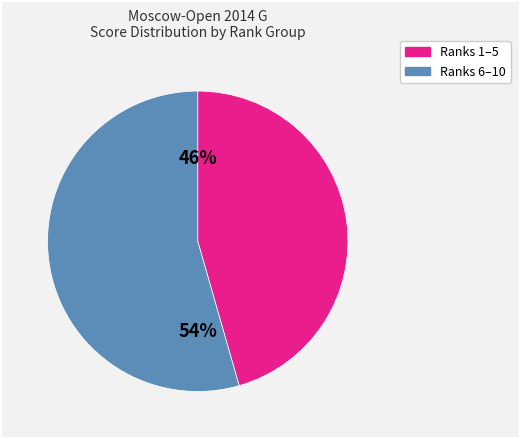

Does any single category account for the majority?

Yes